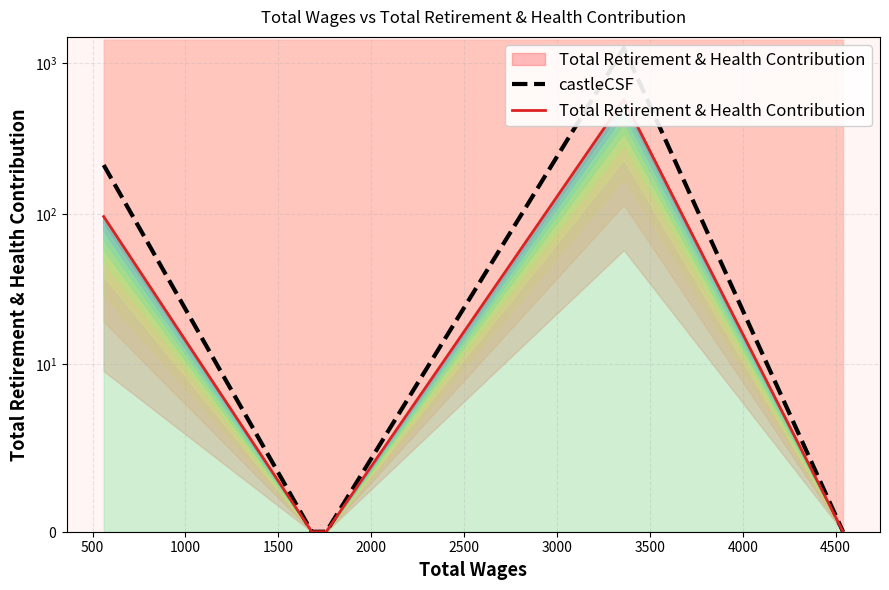

Is it true that Total Retirement & Health Contribution equals 57.5 at 500?

False